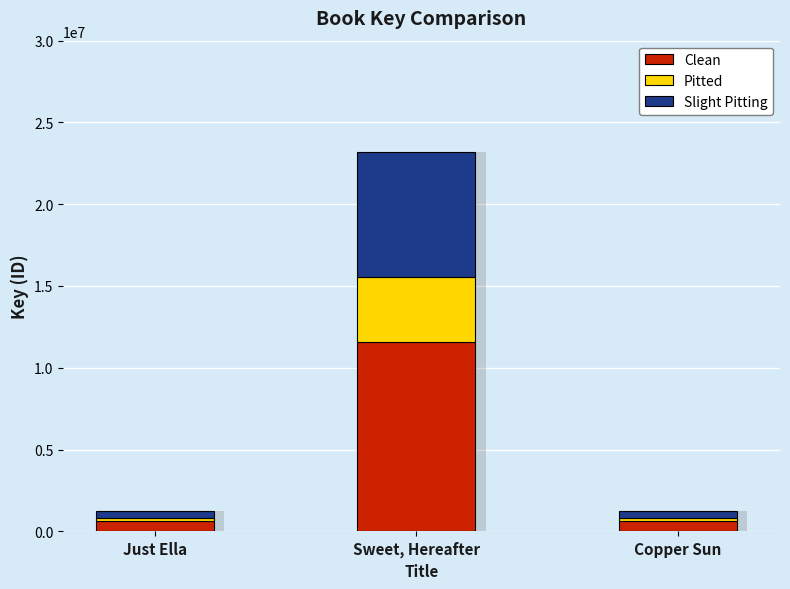

Reading left to right, list all the values displayed in this chart.

Clean: 625262.0	11600943.0	624220.5
Pitted: 212589.1	3944320.6	212235.0
Slight Pitting: 412672.9	7656622.4	411985.5